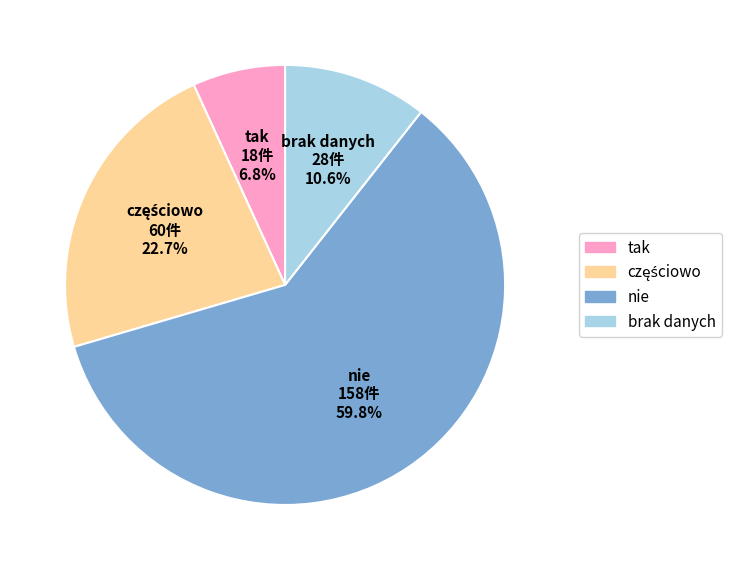

Which slice is the smallest?

tak